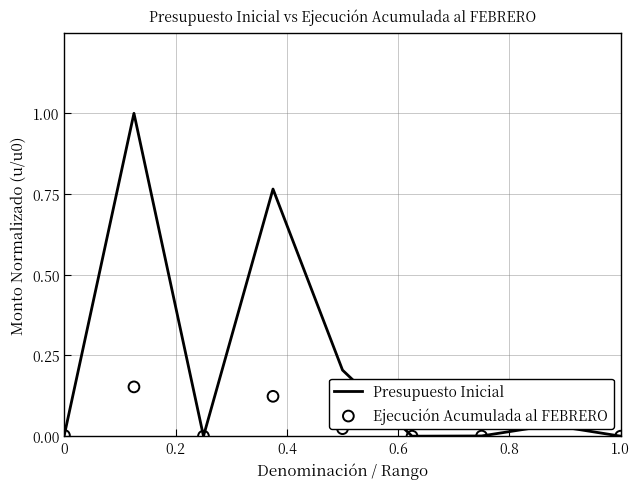

Which series has the largest total across all categories?

Presupuesto Inicial